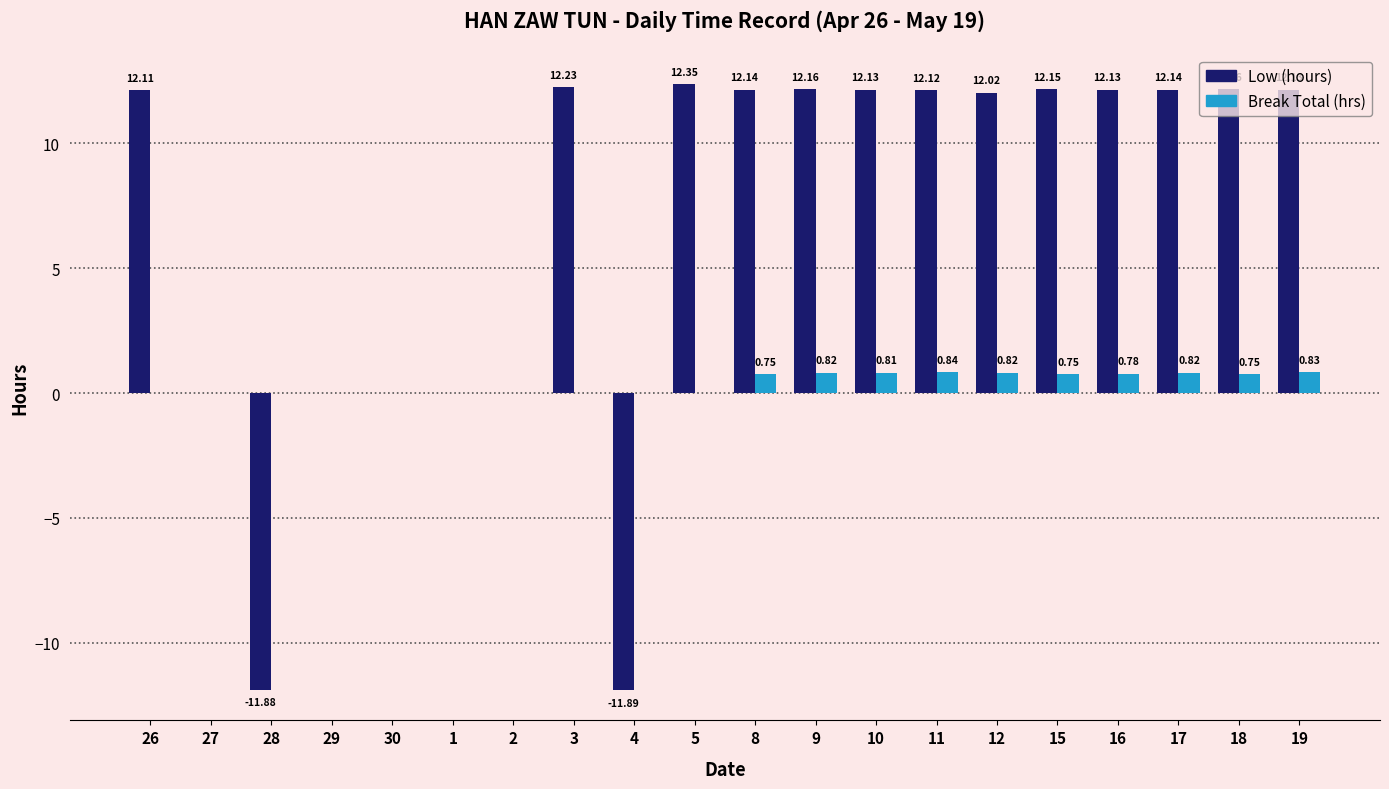

What are all the series names shown in the legend?

Low (hours), Break Total (hrs)